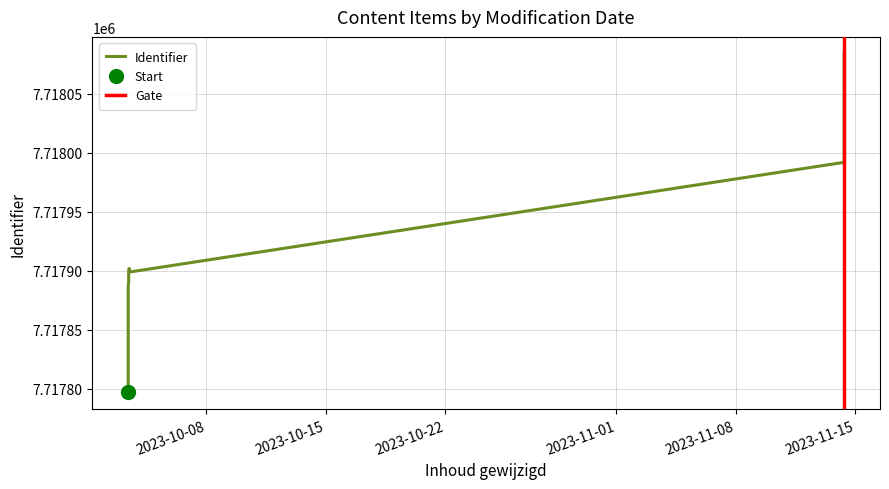

True or false: the data shows 3189550 at 2023-11-14 08:15:01.

False